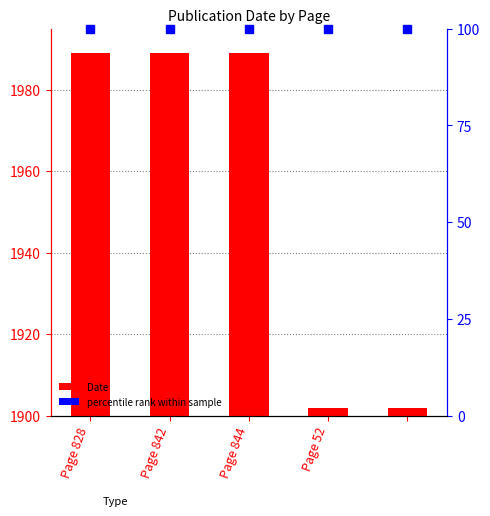

At which category does the chart reach its minimum across all series?

Page 52